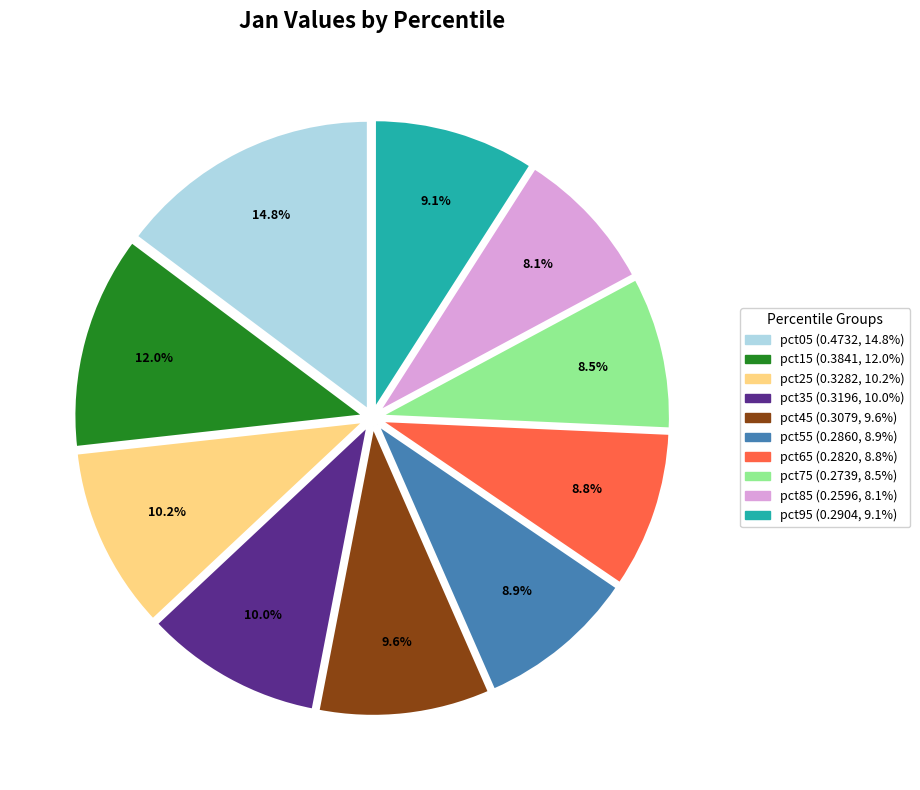

What is the total percentage of pct25 and pct85?

18.3%